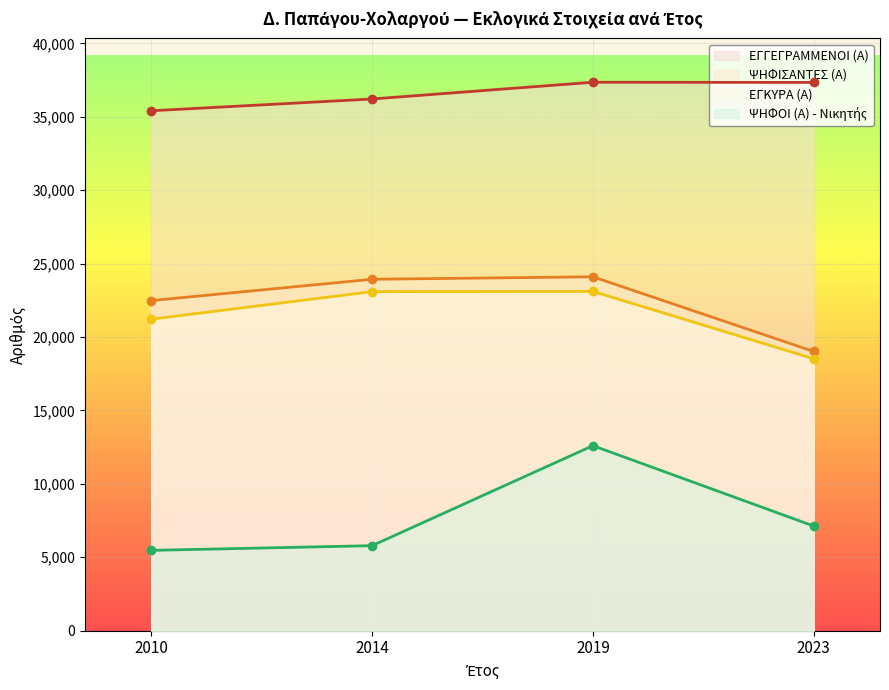

Between 2010 and 2014, which series saw the biggest shift?

ΕΓΚΥΡΑ (Α)